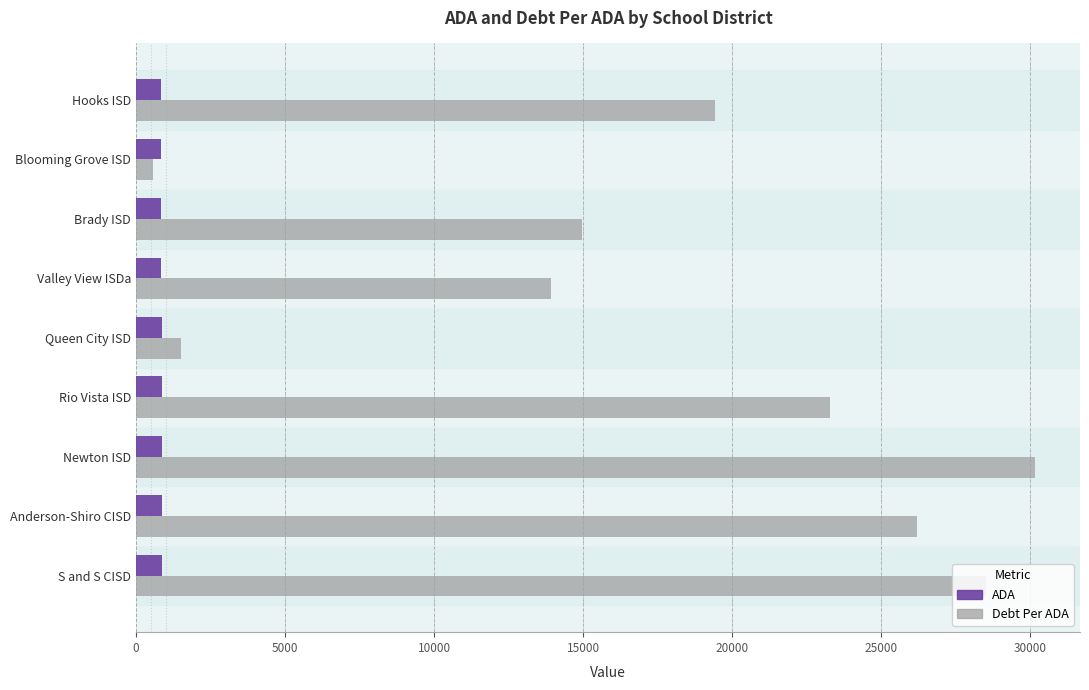

What is the spread (max minus min) of values at Rio Vista ISD?

22428.6